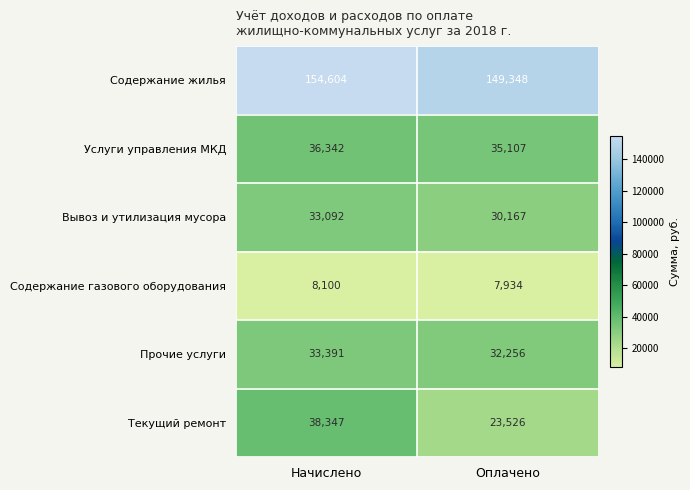

List the series in order of their peak value, highest first.

Содержание жилья, Текущий ремонт, Услуги управления МКД, Прочие услуги, Вывоз и утилизация мусора, Содержание газового оборудования